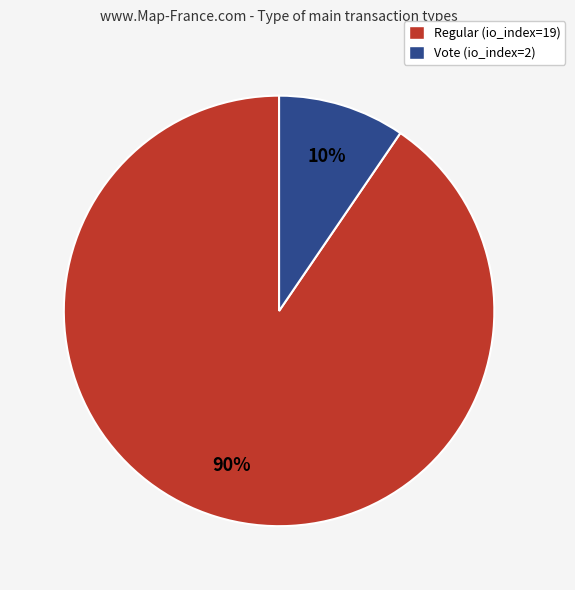

Is the sum of Vote (io_index=2) and Regular (io_index=19) greater than half?

Yes